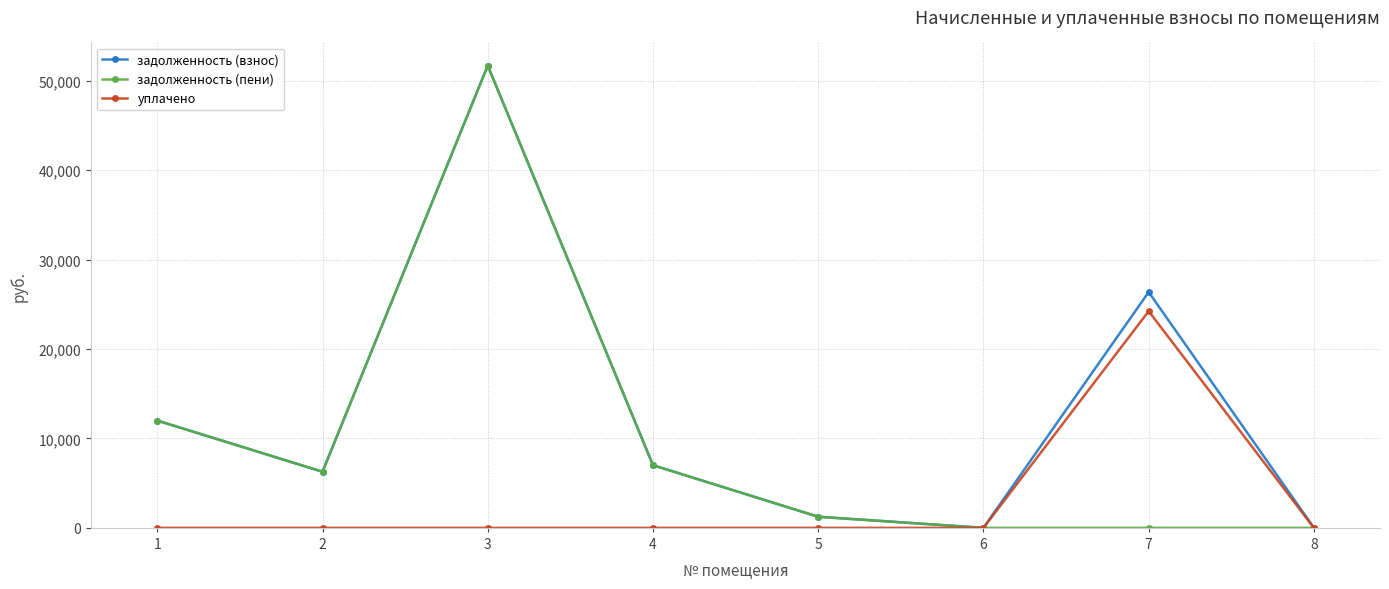

True or false: задолженность (взнос) has more than 1 interior local peaks.

True